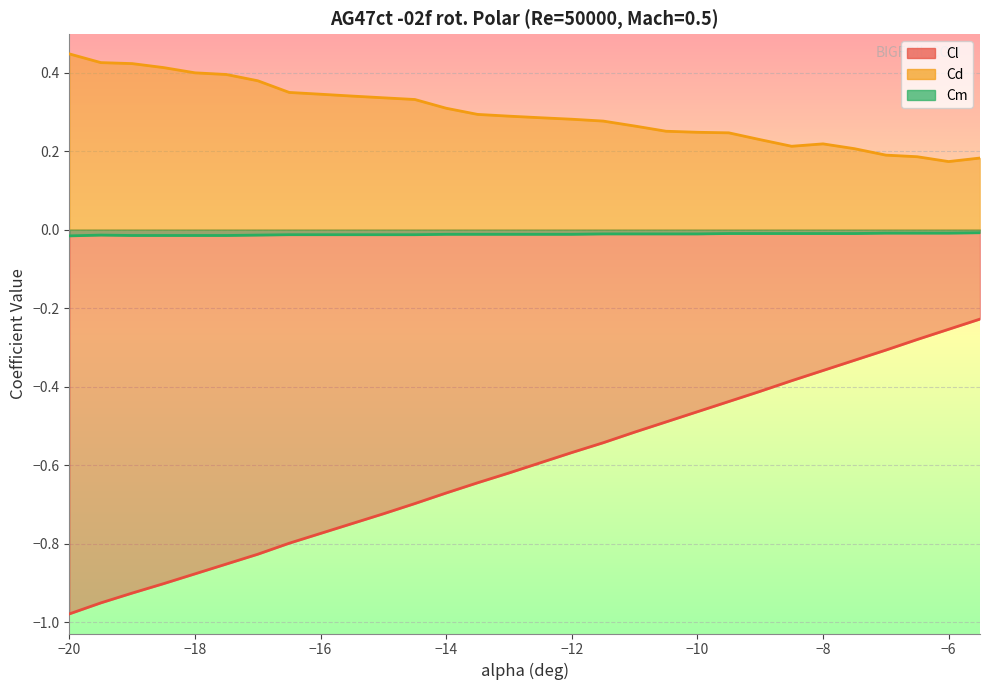

Is the value of Cd at -19.5 greater than the value of Cl at -5.5?

Yes